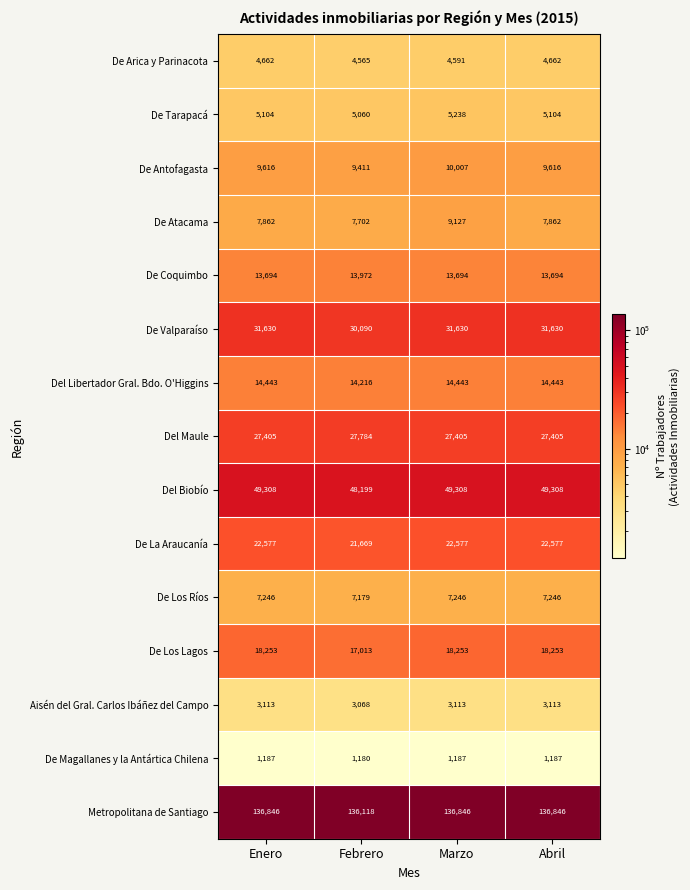

What is the maximum value shown in the chart?

136846